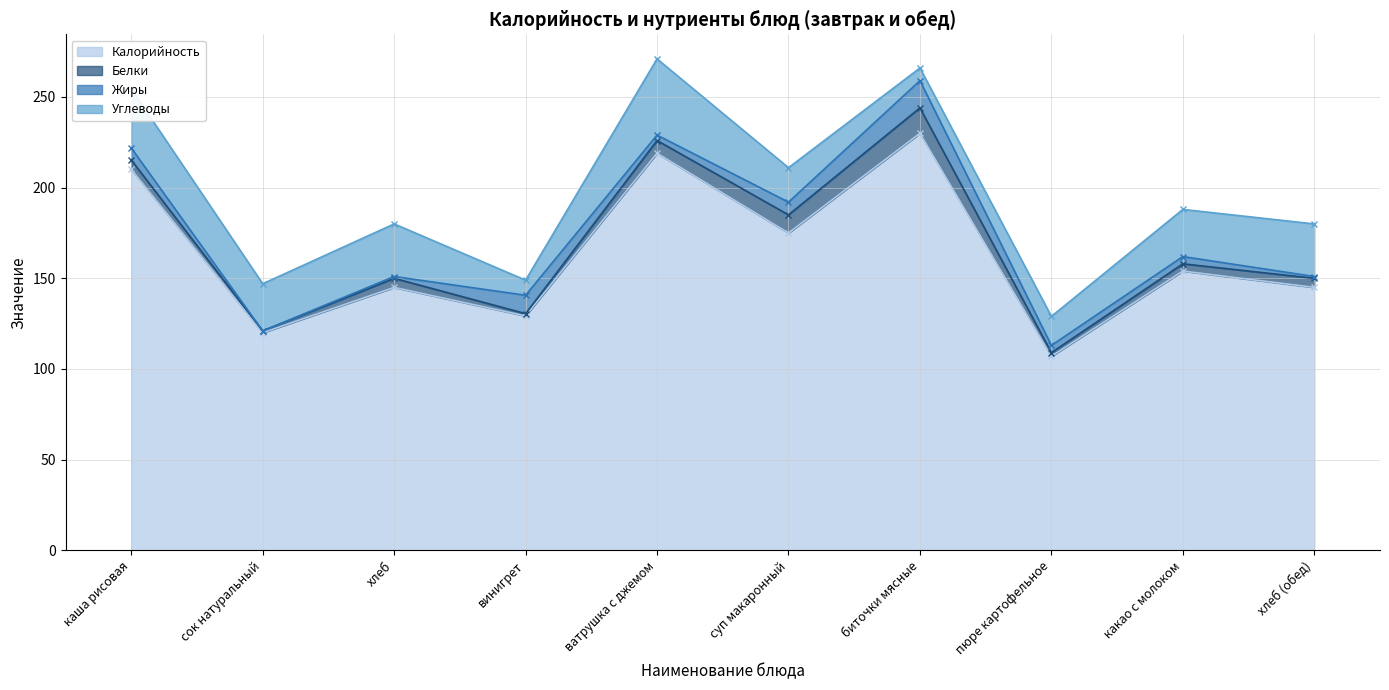

Rank the series by their maximum value, from lowest to highest.

Белки, Жиры, Углеводы, Калорийность